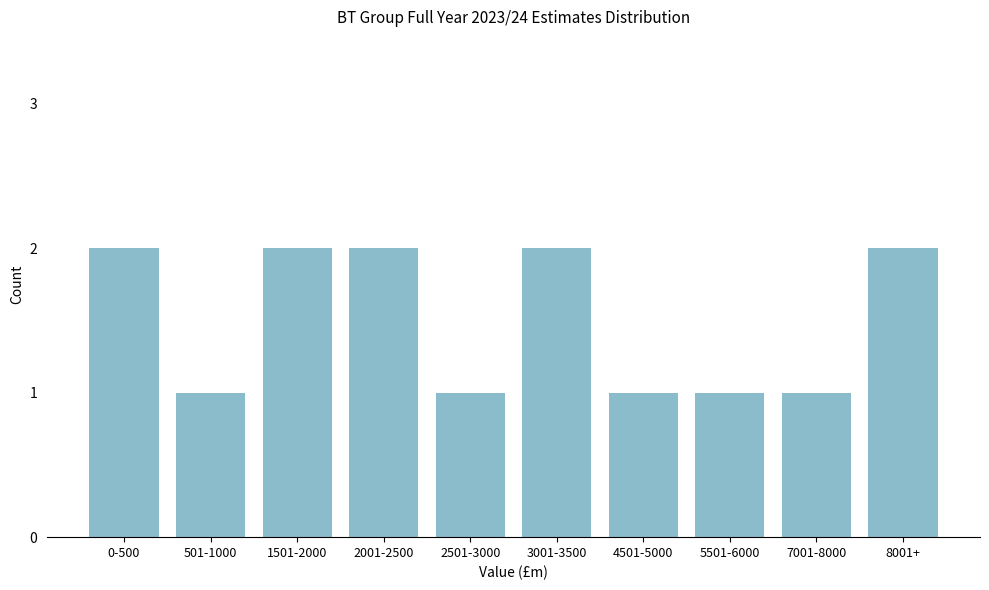

Reading left to right, extract all data points from this chart.

2	1	2	2	1	2	1	1	1	2